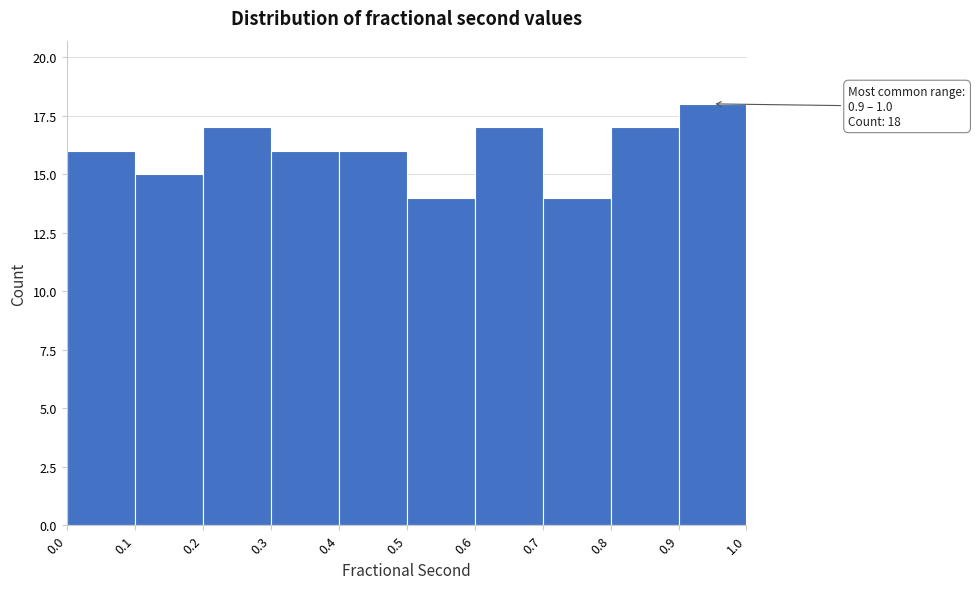

Over which range of the x-axis is the bar tallest?

0.9 to 1.0